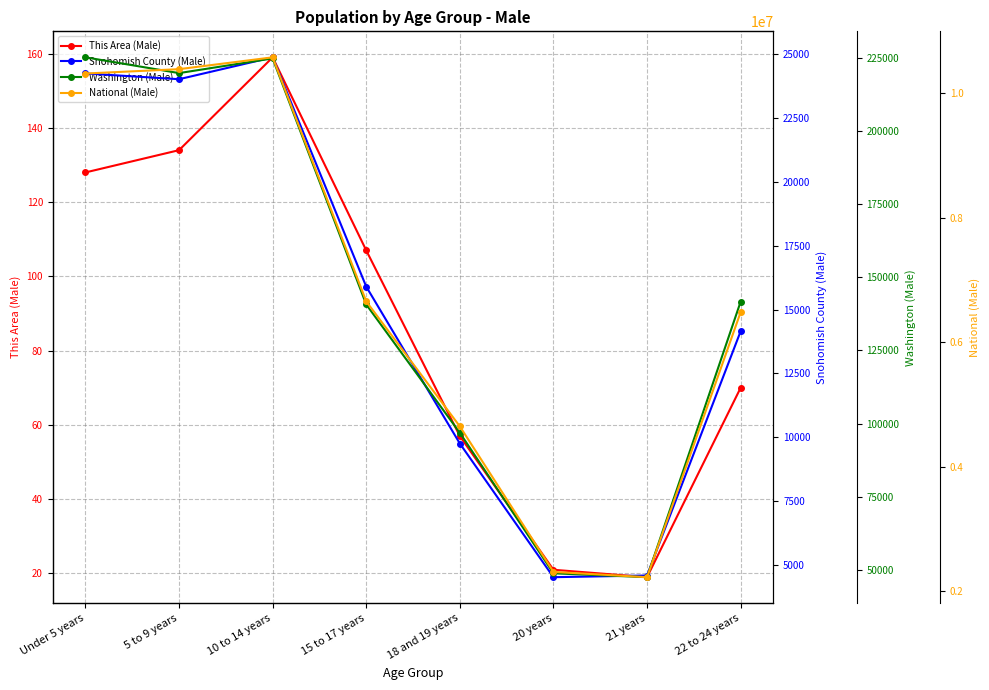

What is the maximum value shown in the chart?

10579862